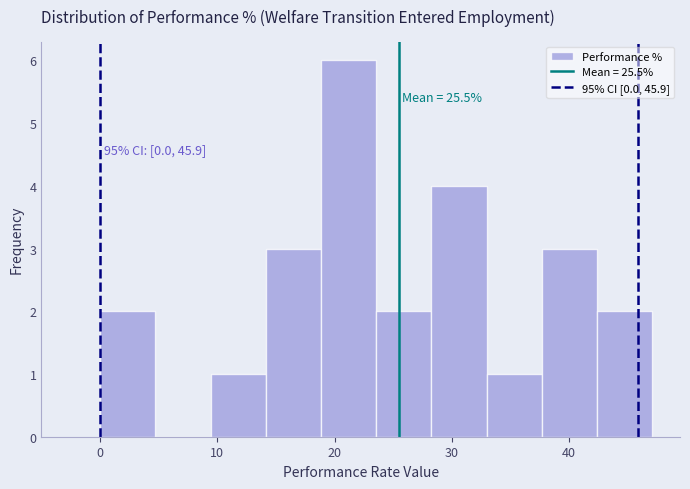

Over which range of the x-axis is the bar tallest?

19 to 24